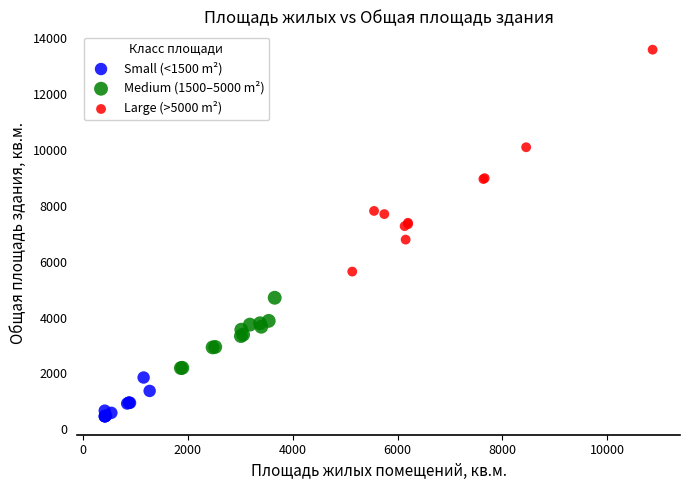

Which series has the largest Y range (max minus min)?

Large (>5000 m²)